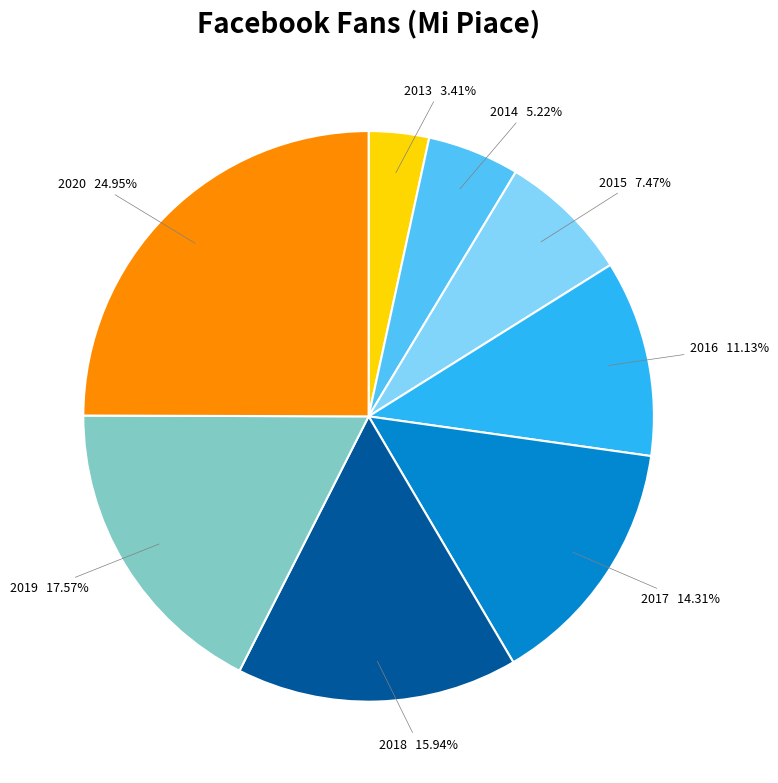

Is there a majority slice in this chart?

No